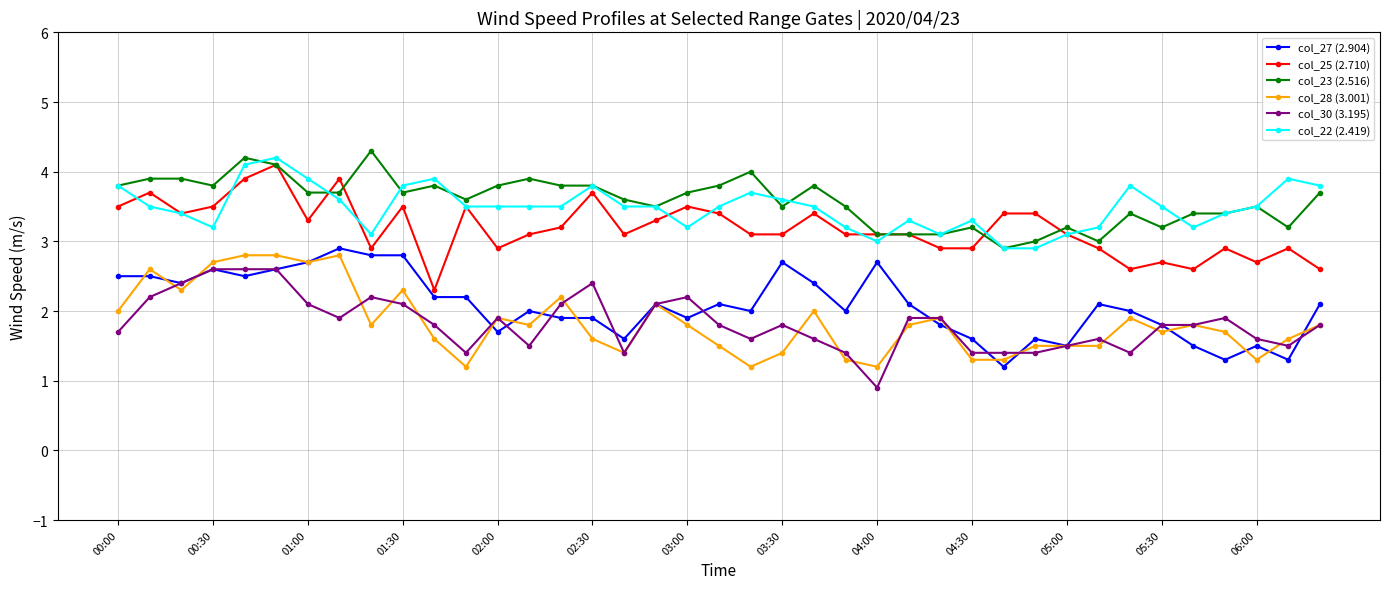

True or false: col_28 (3.001) has more than 2 points higher than both neighbors.

True